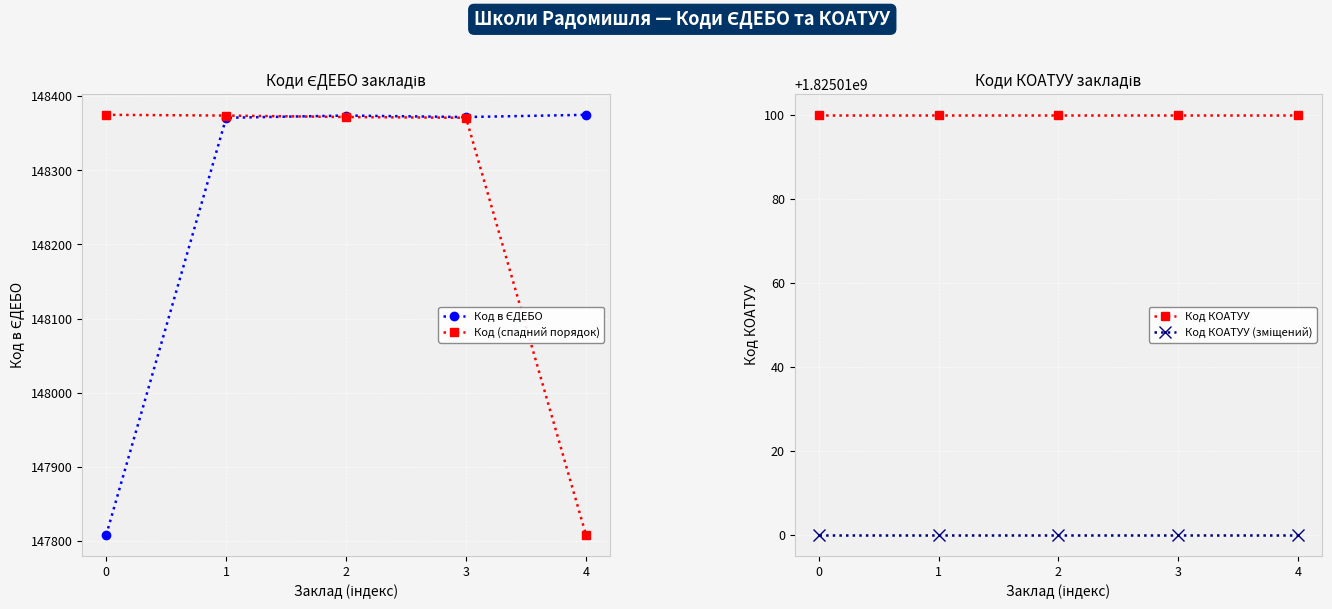

The value of Код КОАТУУ at 3 is 1020899588. True or false?

False